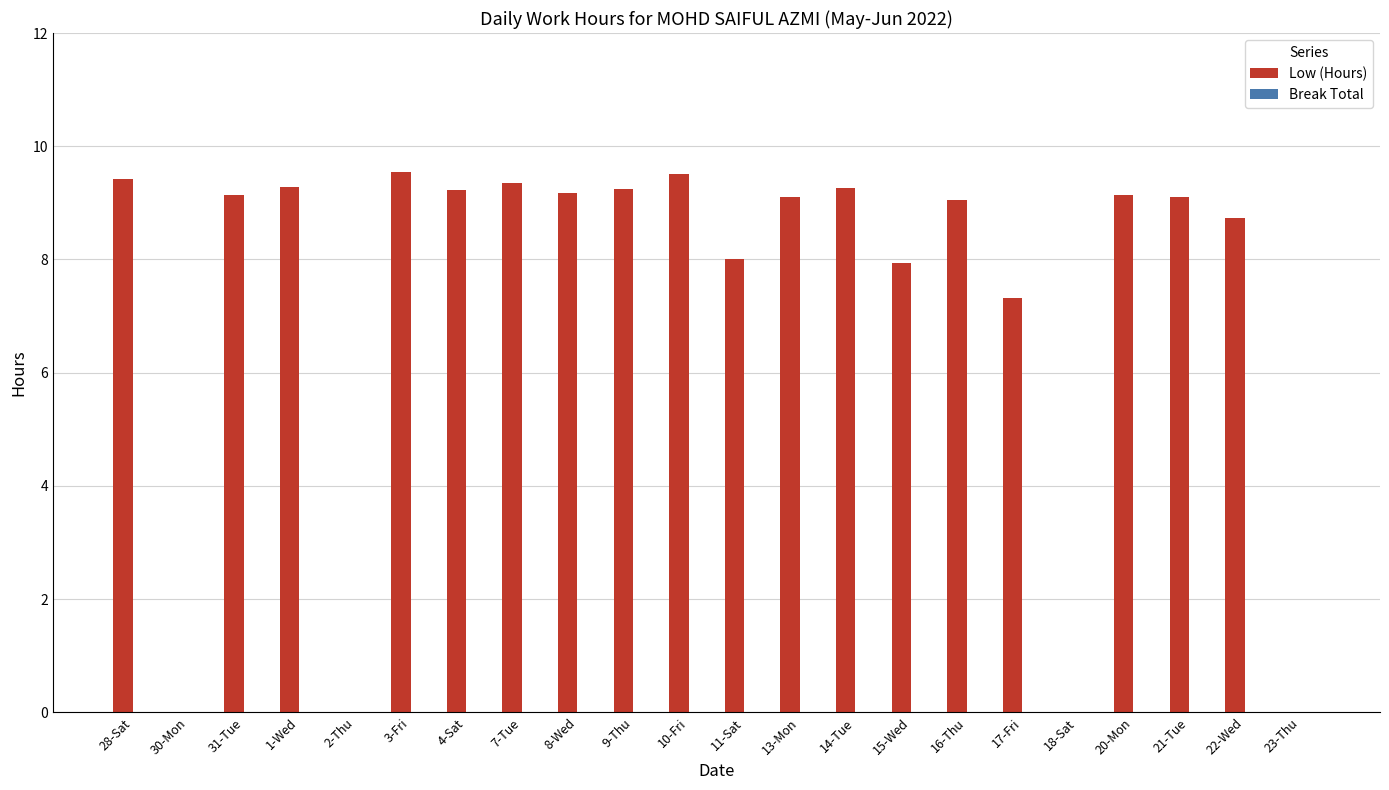

Between 31-Tue and 15-Wed, which is larger?

31-Tue